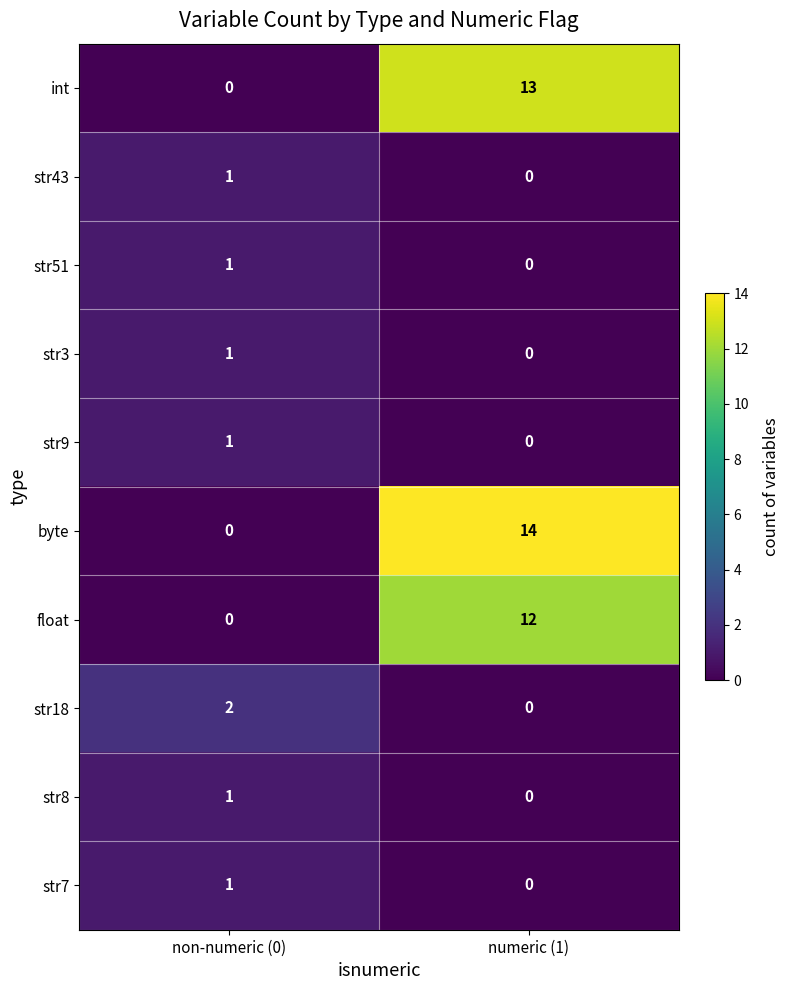

What is the difference between the highest and lowest values at numeric (1)?

14